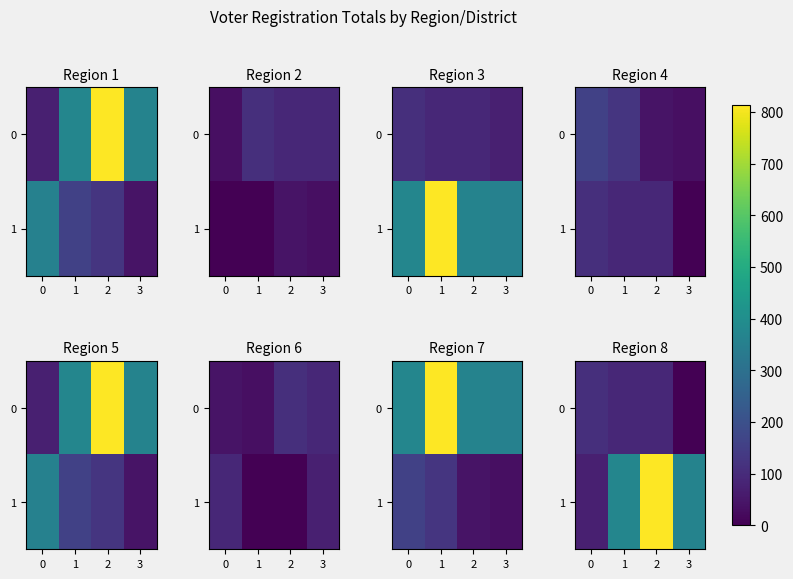

What is the difference between the highest and lowest values at 3?

364